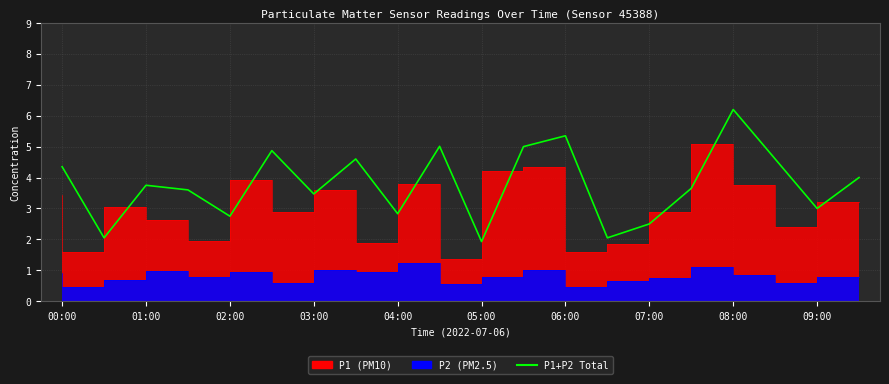

Does the chart display data point markers on the line(s)?

No